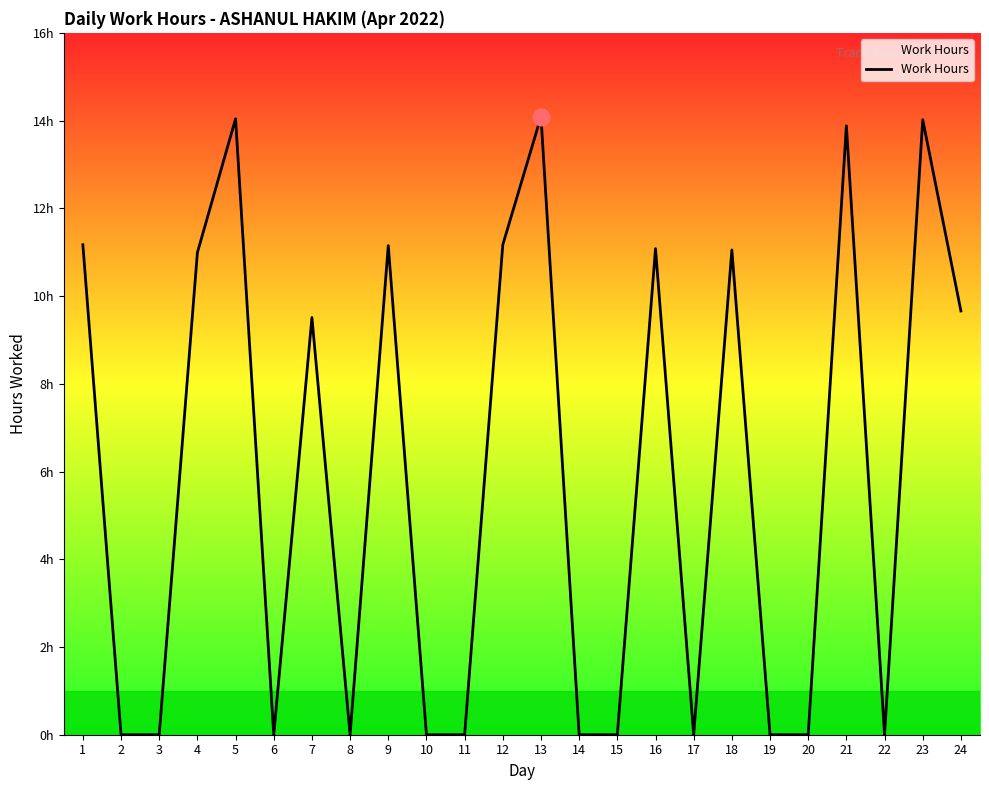

Does the chart have visible grid lines?

No